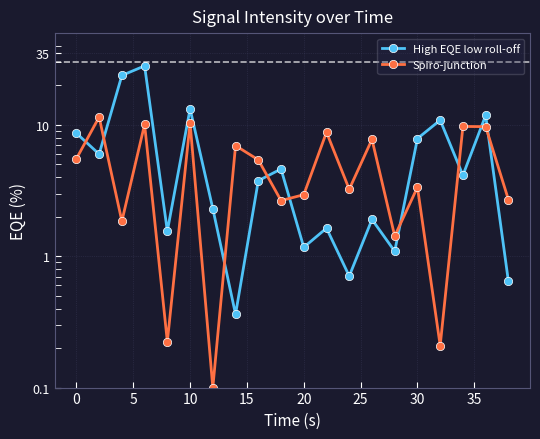

Reading left to right, transcribe all the data shown in this chart.

High EQE low roll-off: 8.6	6.0	23.8	28.1	1.6	13.3	2.3	0.4	3.8	4.6	1.2	1.6	0.7	1.9	1.1	7.9	10.9	4.1	11.8	0.6
Spiro-junction: 5.5	11.5	1.8	10.1	0.2	10.4	0.1	7.0	5.4	2.7	2.9	8.8	3.2	7.8	1.4	3.4	0.2	9.7	9.7	2.7